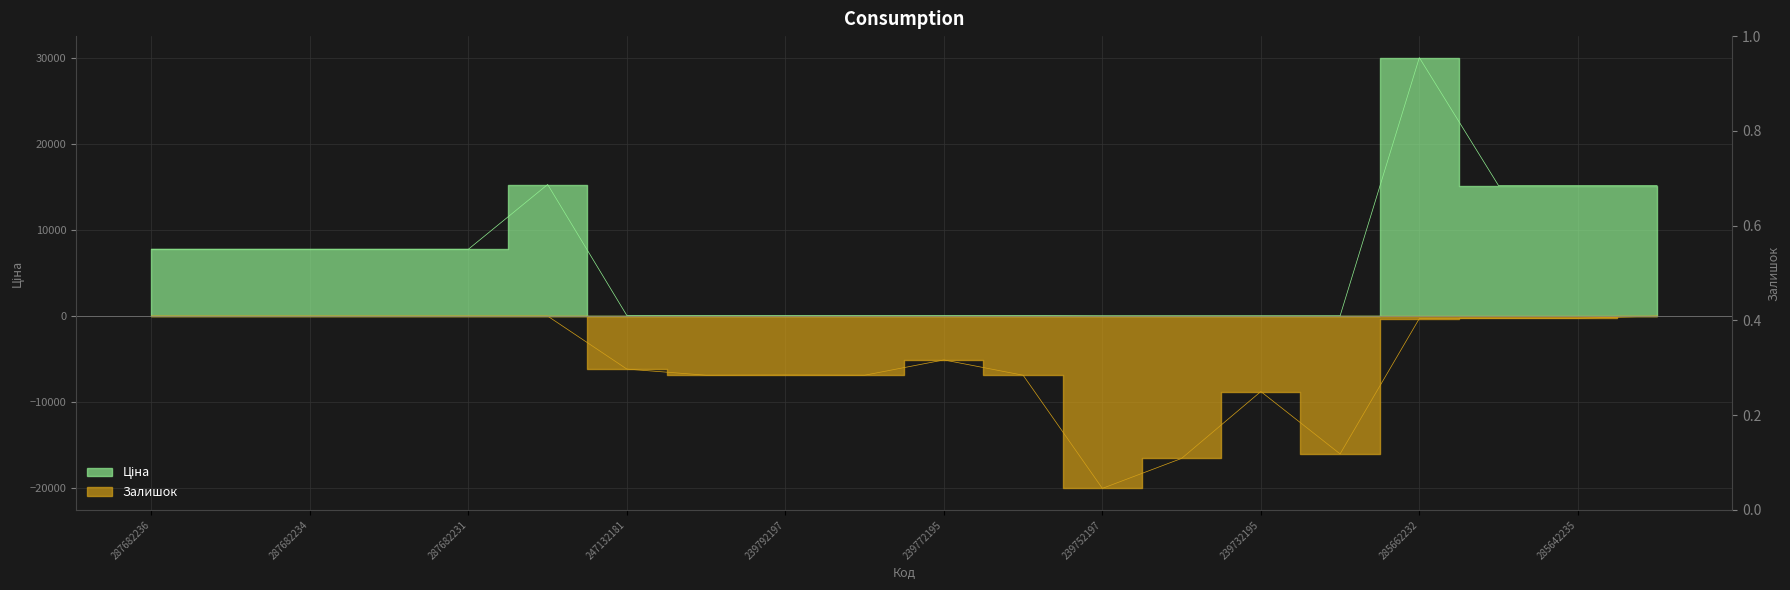

At which label does Залишок reach its minimum?

239752197